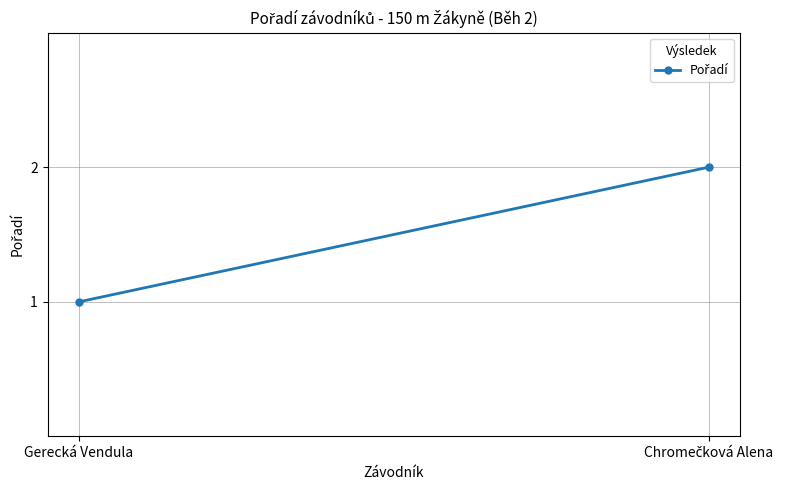

At which label is the value closest to 1?

Gerecká Vendula